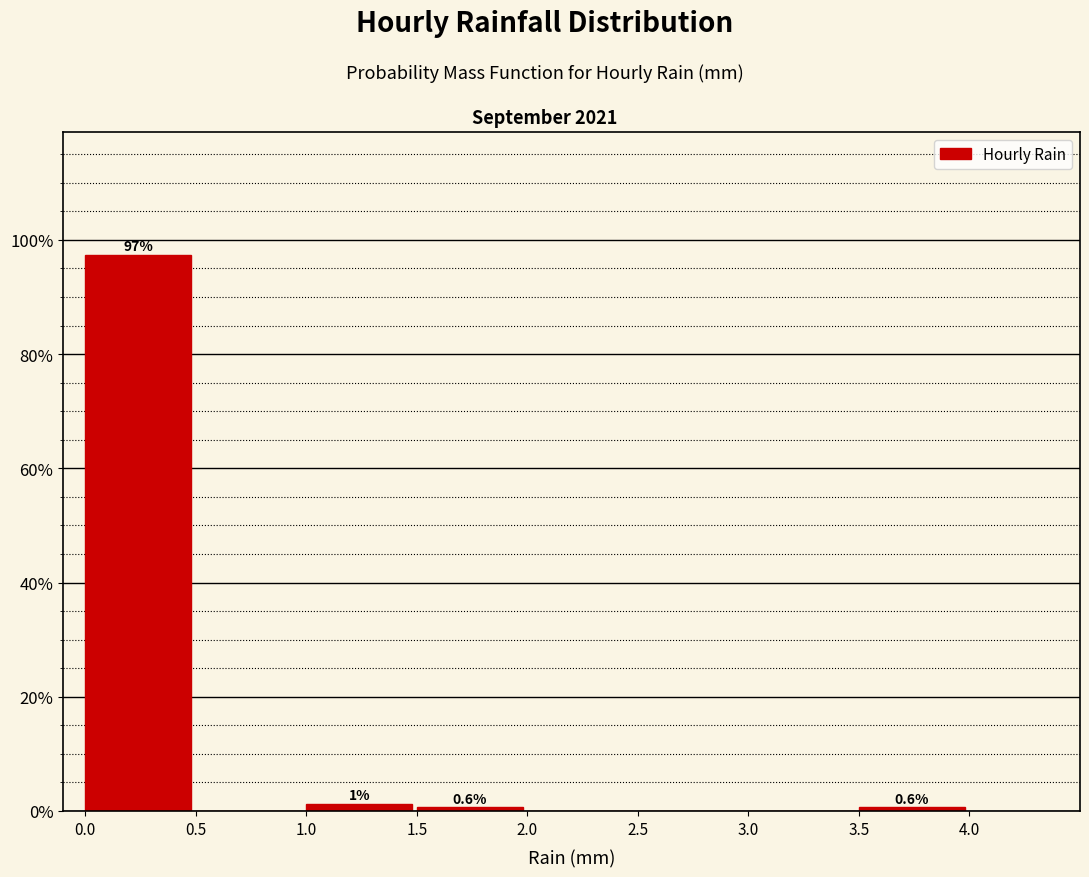

Which range on the x-axis has the tallest bar?

0.0 to 0.5